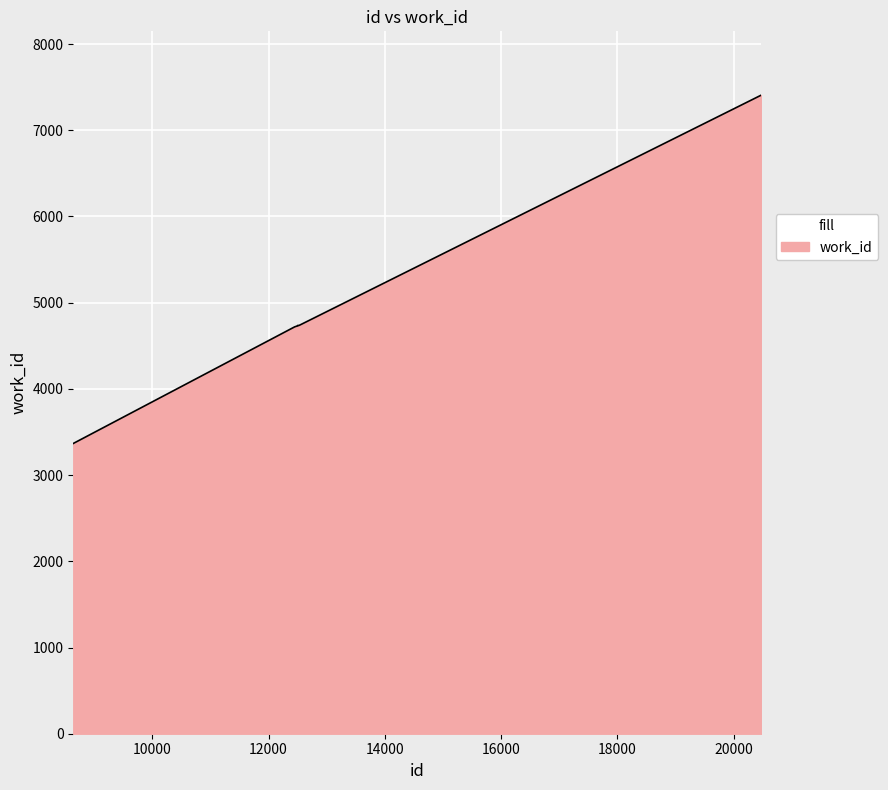

What is the difference between the maximum and minimum values?

4040